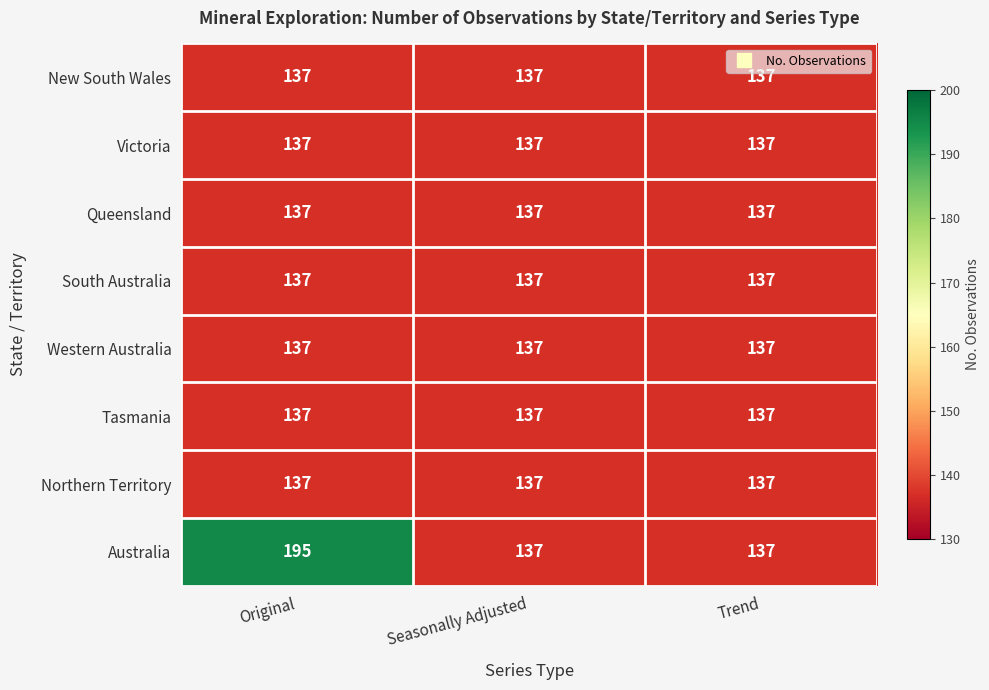

Reading right to left, what are all the values shown in this chart?

New South Wales: 137	137	137
Victoria: 137	137	137
Queensland: 137	137	137
South Australia: 137	137	137
Western Australia: 137	137	137
Tasmania: 137	137	137
Northern Territory: 137	137	137
Australia: 137	137	195